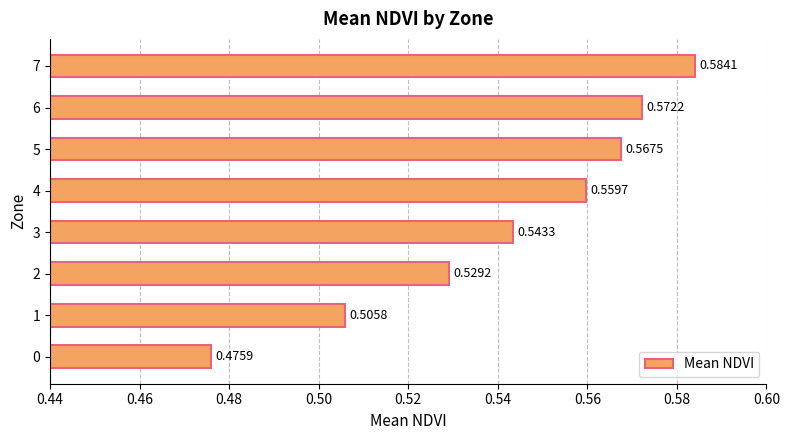

Rank the categories by value from lowest to highest.

0, 1, 2, 3, 4, 5, 6, 7